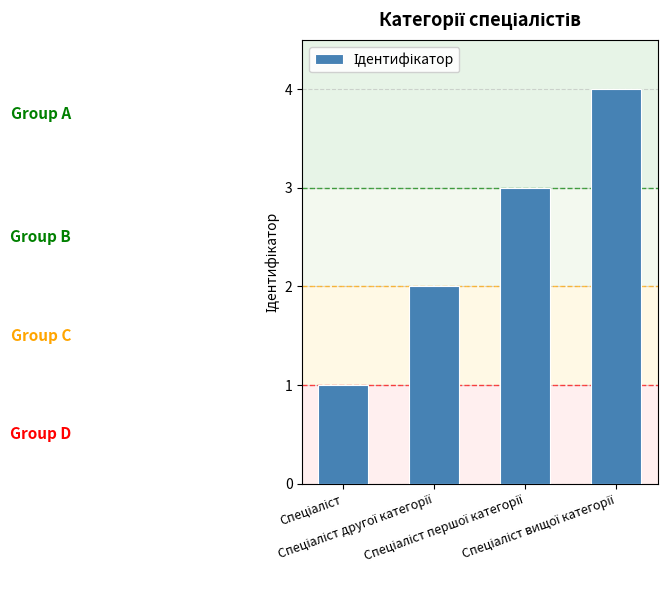

What is the sum of all values?

10